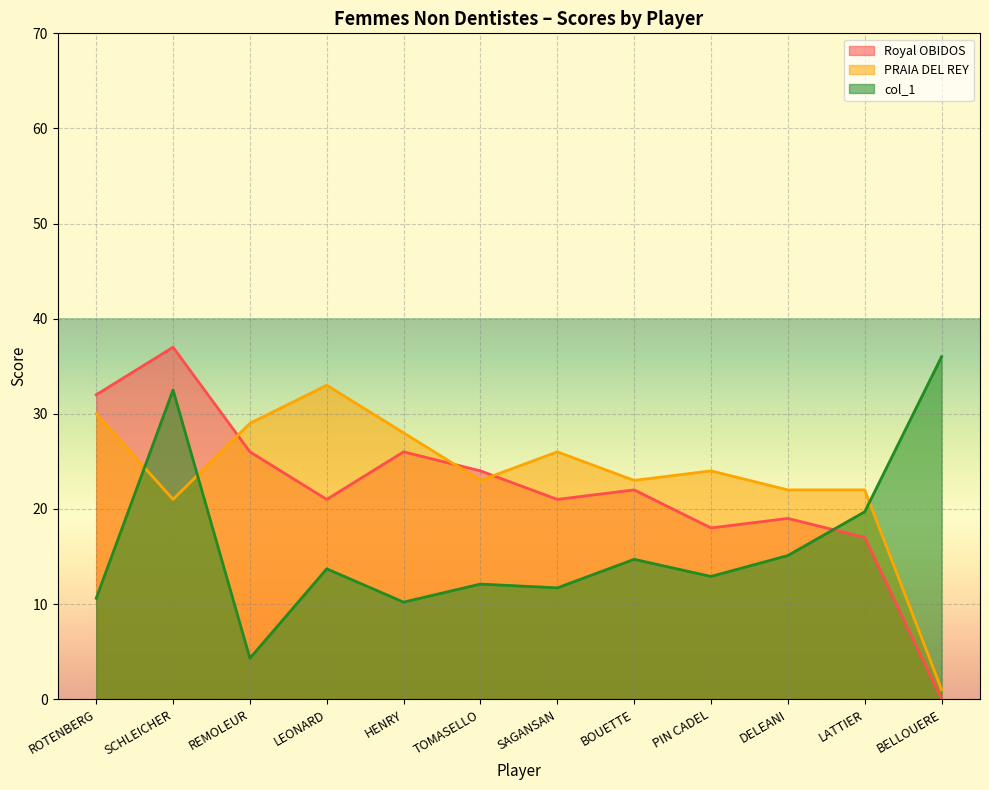

Rank the series by their maximum value, from lowest to highest.

PRAIA DEL REY, col_1, Royal OBIDOS